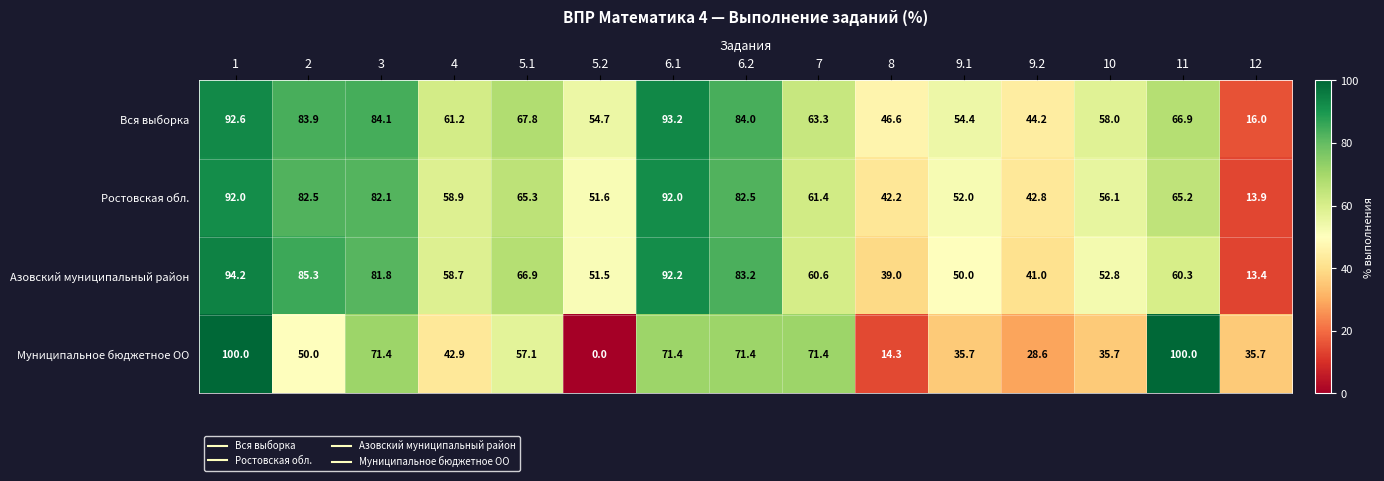

The Азовский муниципальный район series shows 92.2 at 6.1. True or false?

True